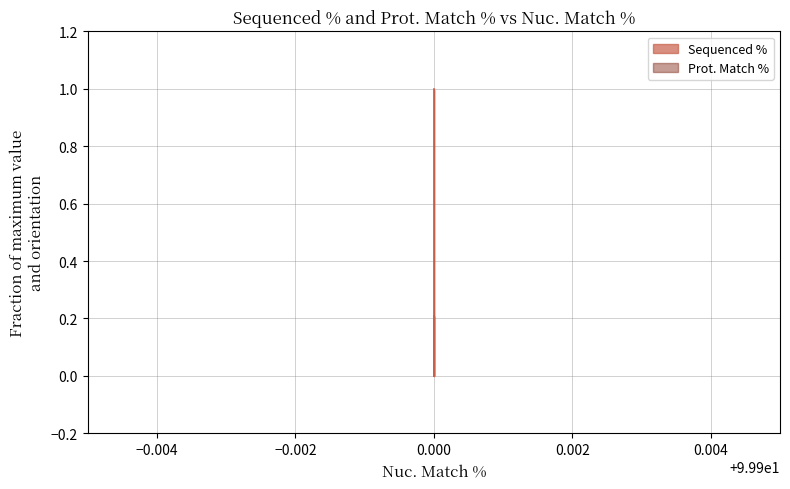

What is the approximate value at 0.000?

0.2